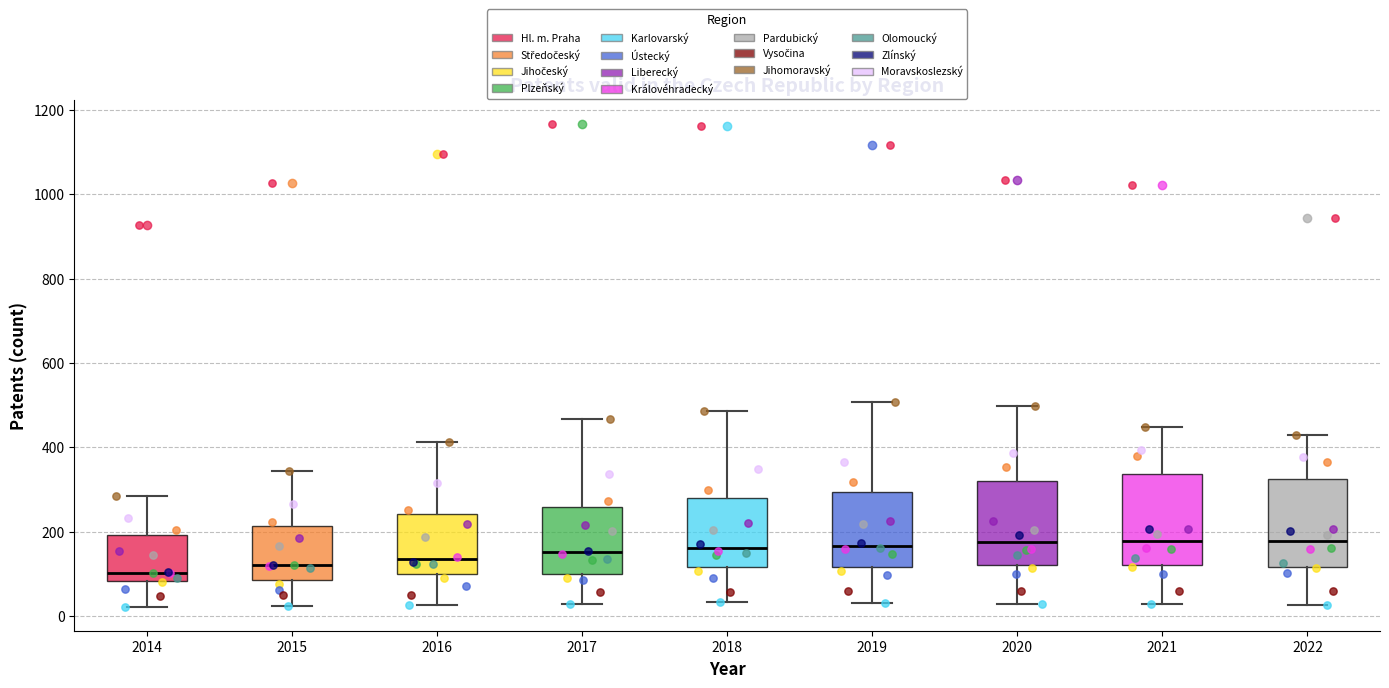

Reading left to right, transcribe this box plot: for each box, give where its median line is, the range the box spans, and where its two whiskers end, as read against the y-axis. The values are not printed on the chart, so give them approximately, as read against the axis.

2014: median 100, box 80 to 200, whiskers 20 to 280
2015: median 120, box 80 to 220, whiskers 20 to 340
2016: median 140, box 100 to 240, whiskers 20 to 420
2017: median 160, box 100 to 260, whiskers 20 to 460
2018: median 160, box 120 to 280, whiskers 40 to 480
2019: median 160, box 120 to 300, whiskers 40 to 500
2020: median 180, box 120 to 320, whiskers 20 to 500
2021: median 180, box 120 to 340, whiskers 20 to 440
2022: median 180, box 120 to 320, whiskers 20 to 420